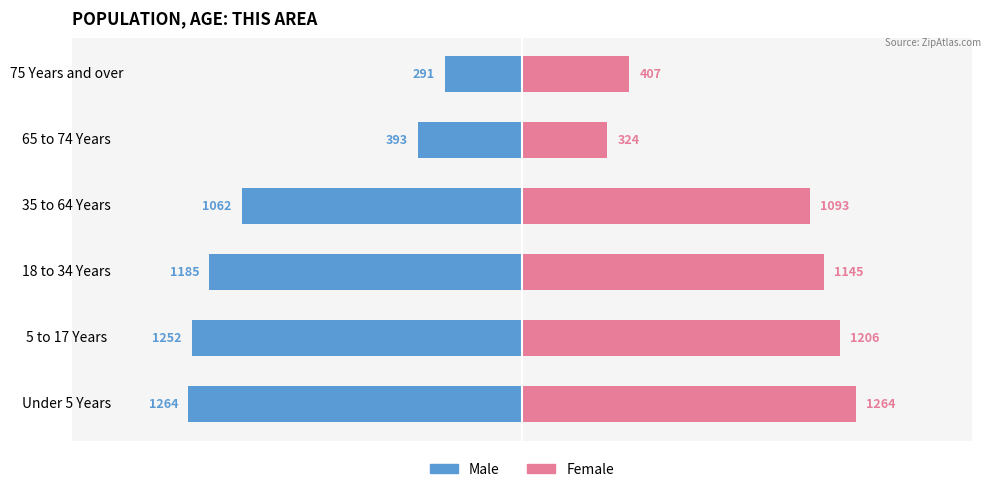

What is the difference between the second highest and second lowest values in the Male series?

859